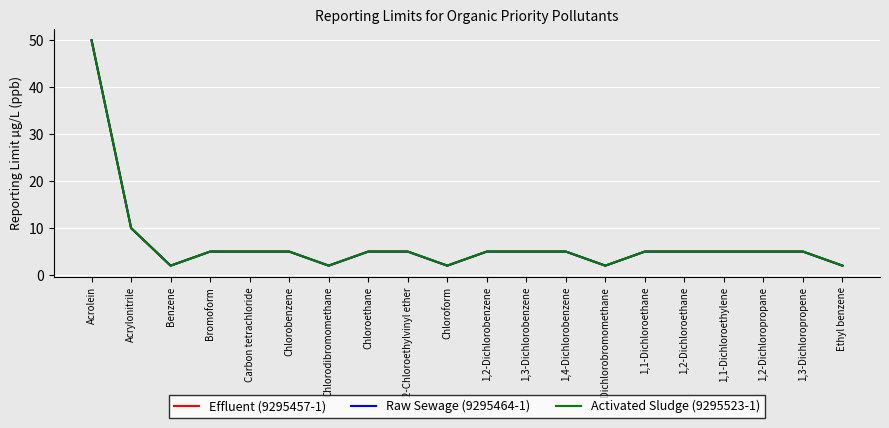

What position from the left is 1,2-Dichloropropane?

18